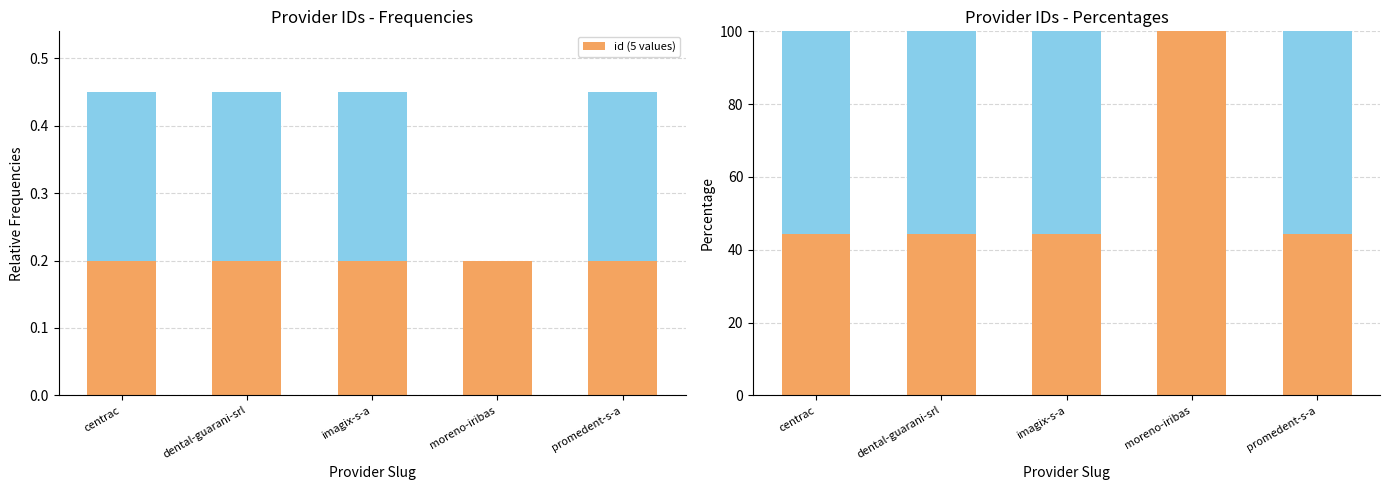

What is the sum of all id values?

277.8